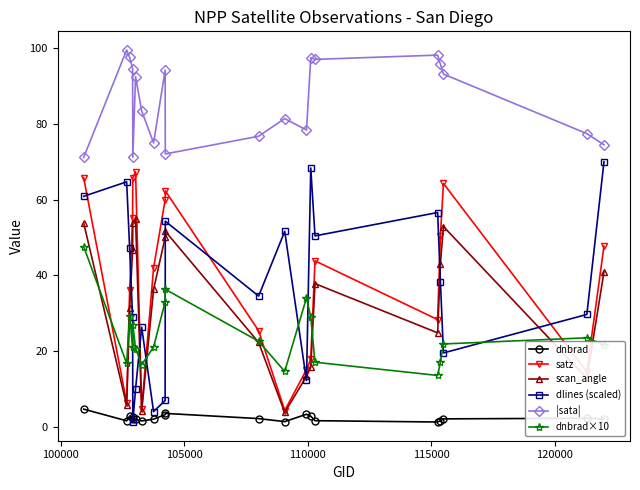

How many interior local peaks does the dnbrad×10 series have?

5